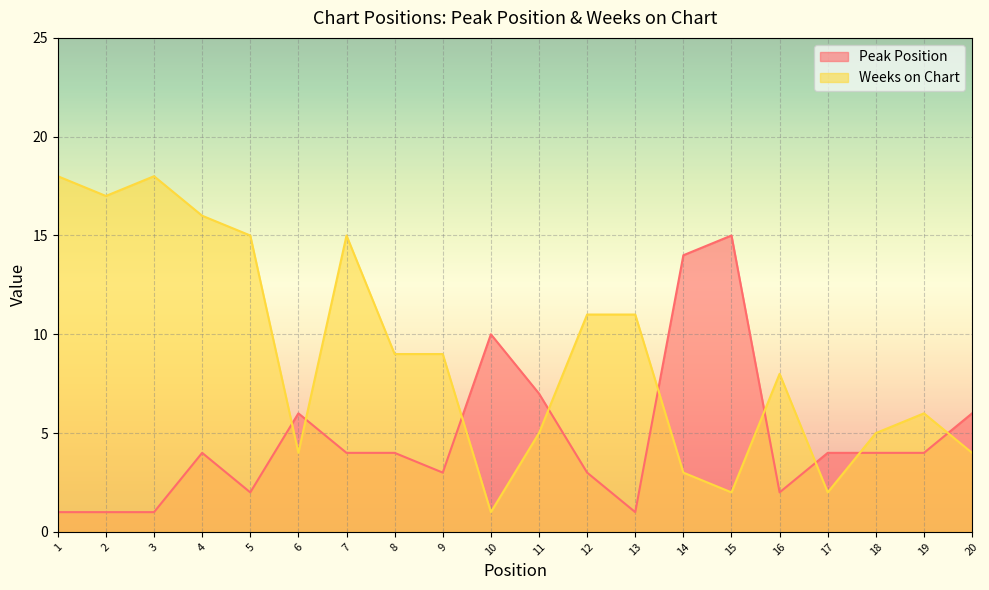

Count the number of data series in this chart.

2